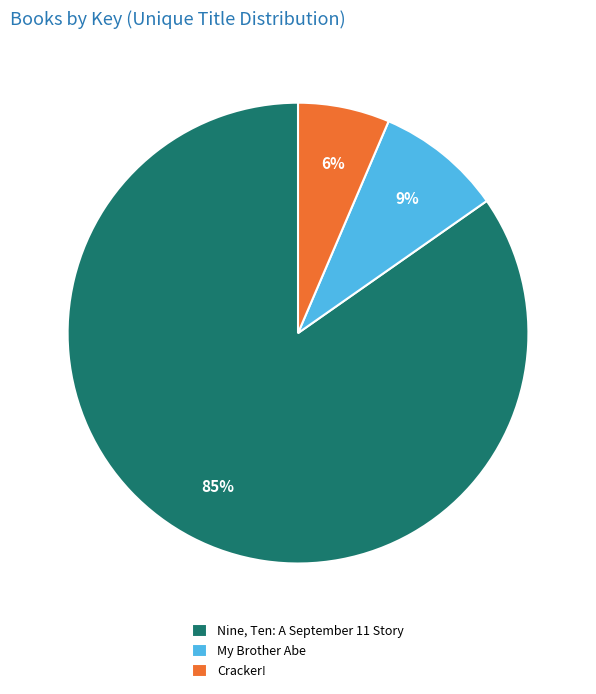

Rank the categories by value from lowest to highest.

Cracker!, My Brother Abe, Nine, Ten: A September 11 Story